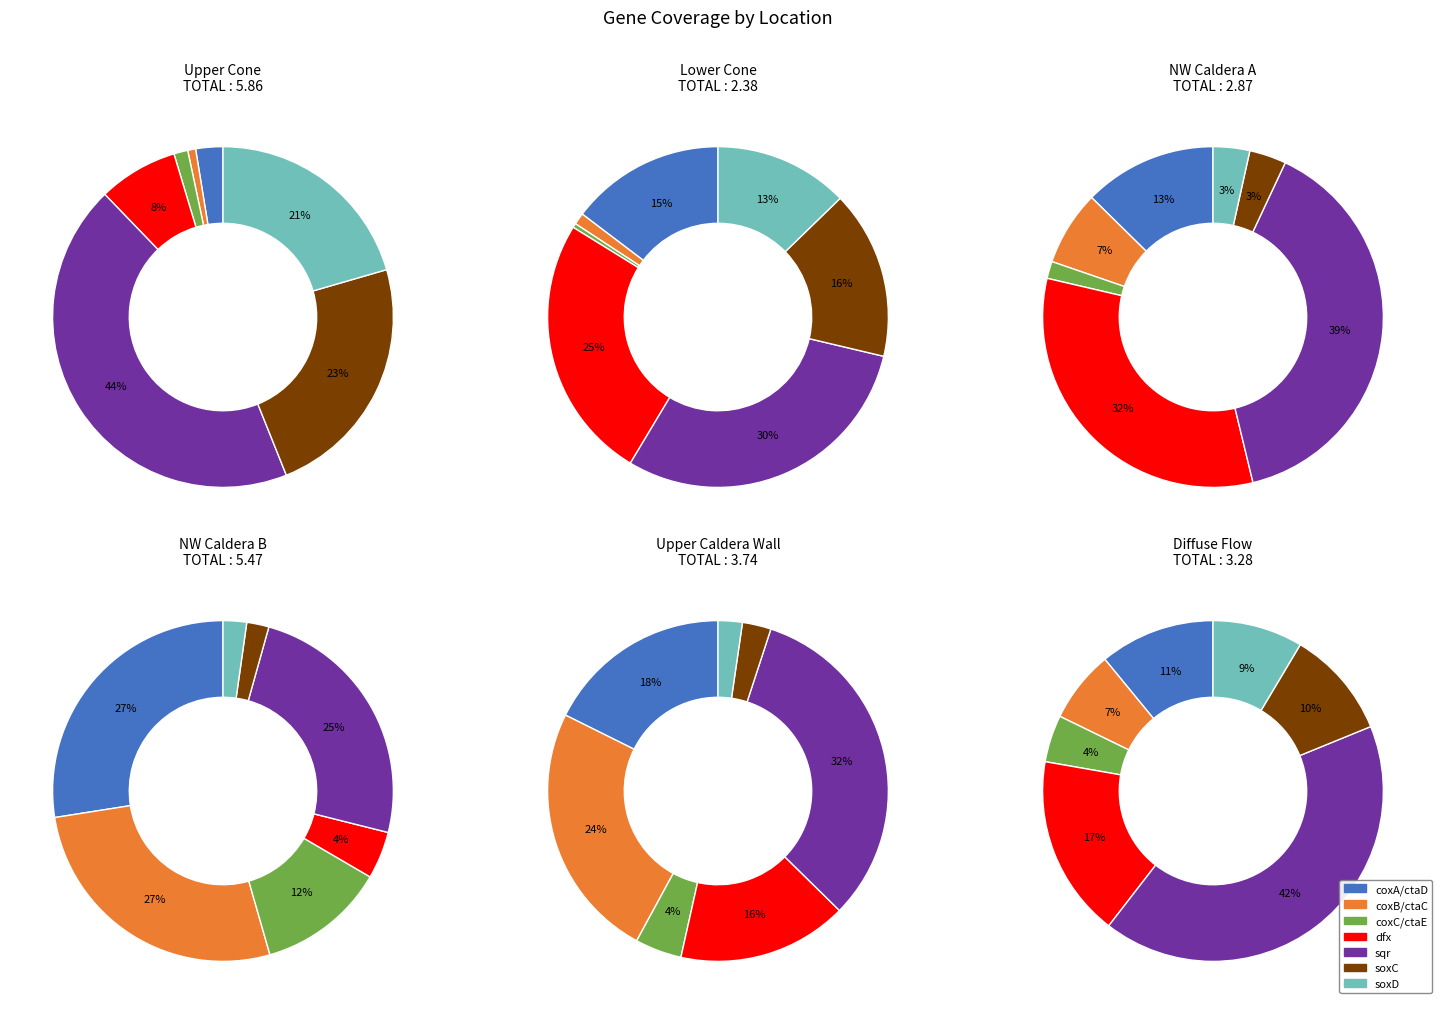

Is Upper Cone the majority of the pie?

No